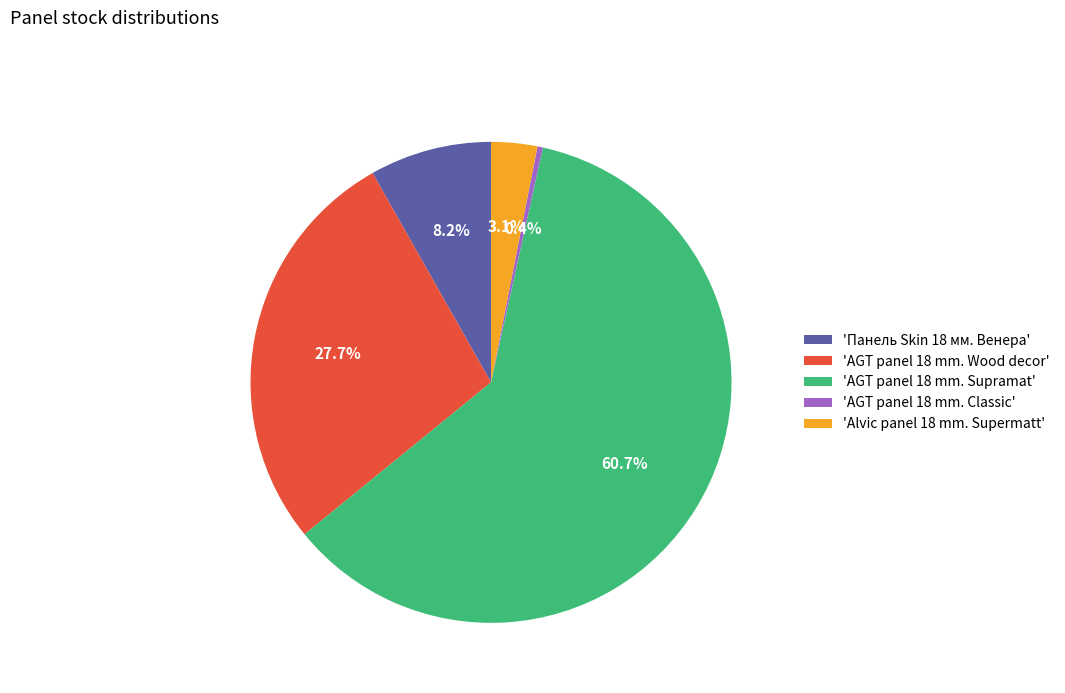

Does any single category account for the majority?

Yes